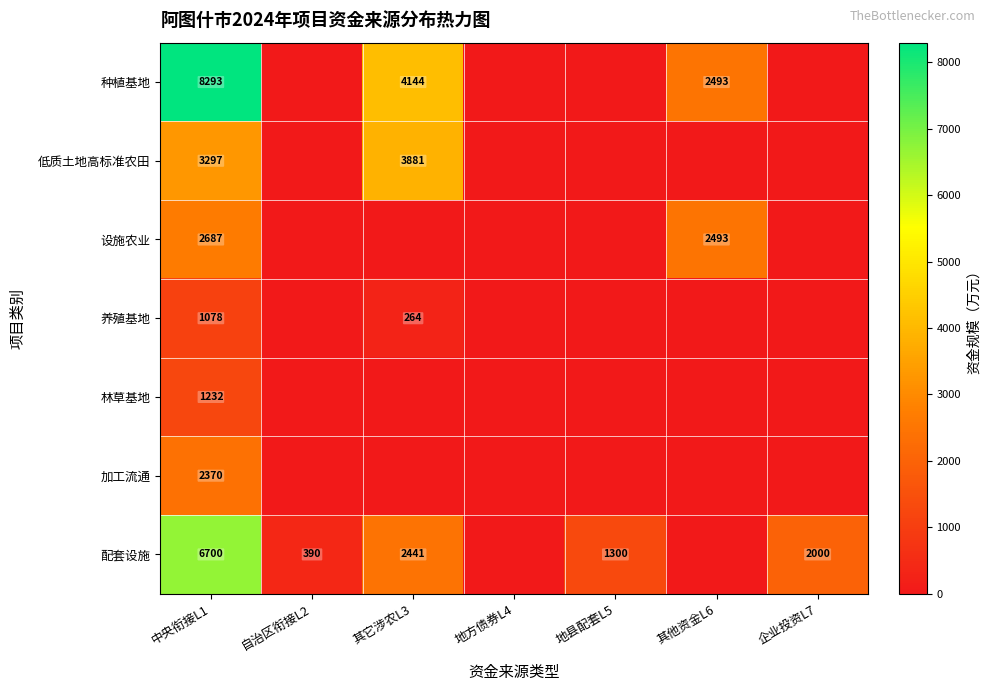

List the labels in order of 加工流通 value, smallest first.

自治区衔接L2, 其它涉农L3, 地方债券L4, 地县配套L5, 其他资金L6, 企业投资L7, 中央衔接L1